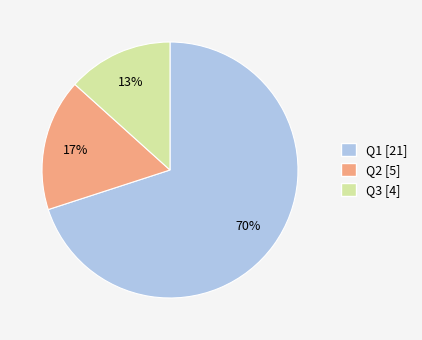

Is there any slice that represents more than half of the pie?

Yes